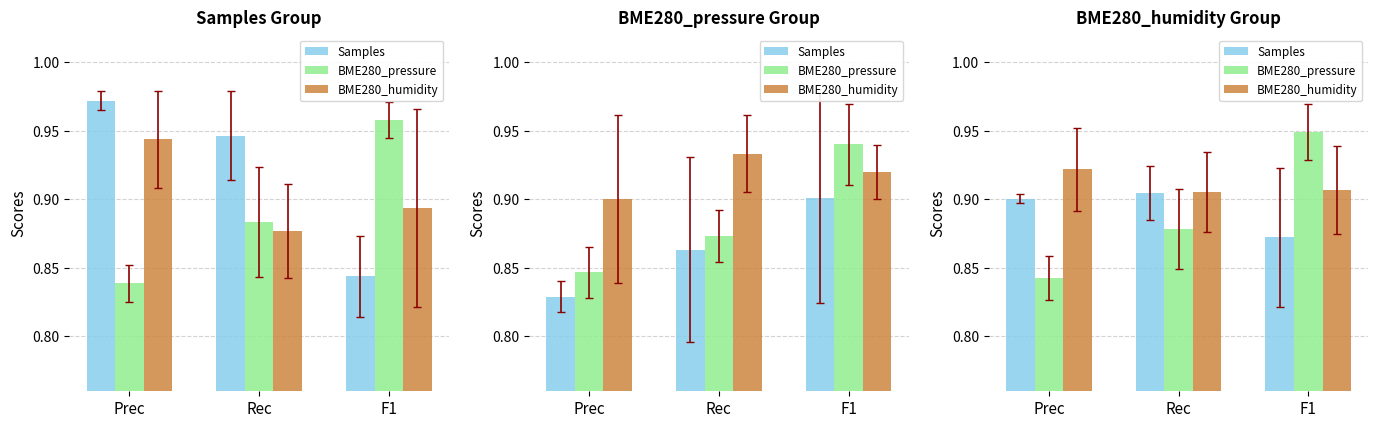

Which series has the widest spread of values?

BME280_pressure